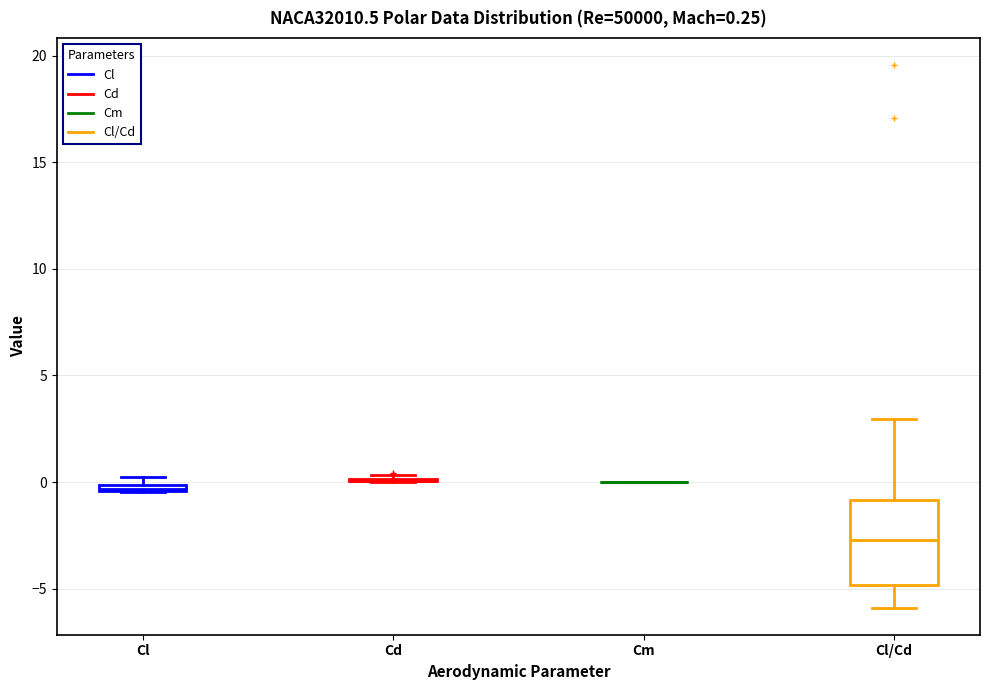

Comparing the boxes themselves (not the whiskers), which one is the tallest?

Cl/Cd